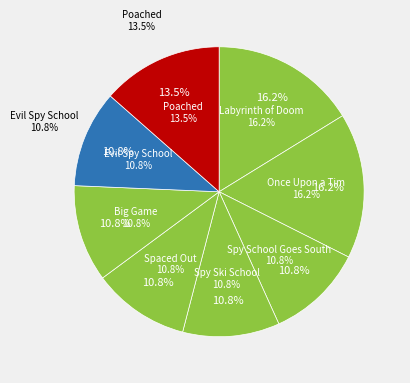

Rank the categories by value from highest to lowest.

Labyrinth of Doom, Once Upon a Tim, Poached, Spy School Goes South, Spy Ski School, Spaced Out, Big Game, Evil Spy School